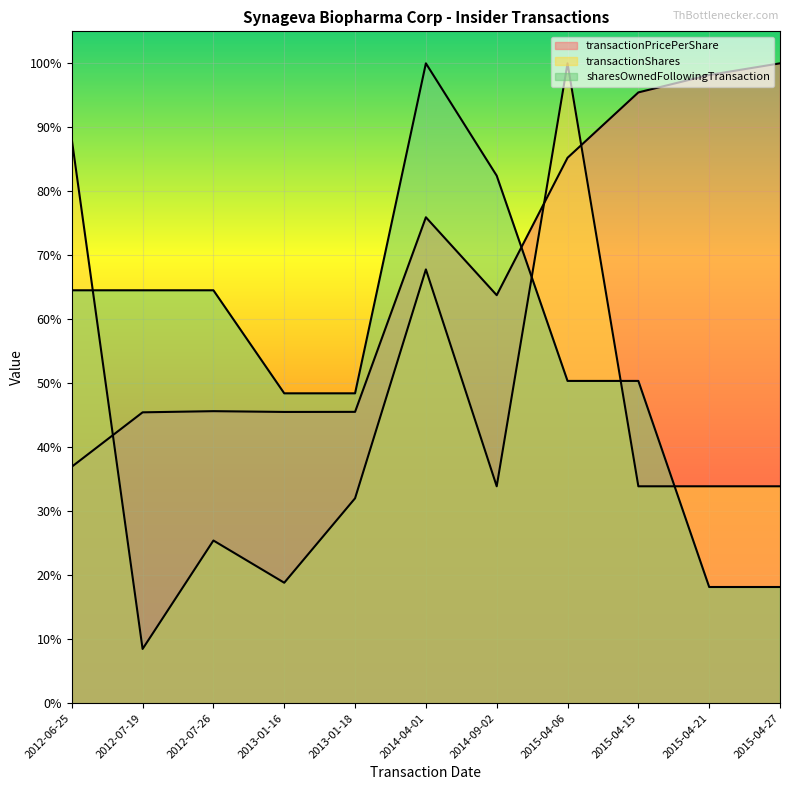

What is the value of the transactionPricePerShare point at the 4th from the left?

0.5